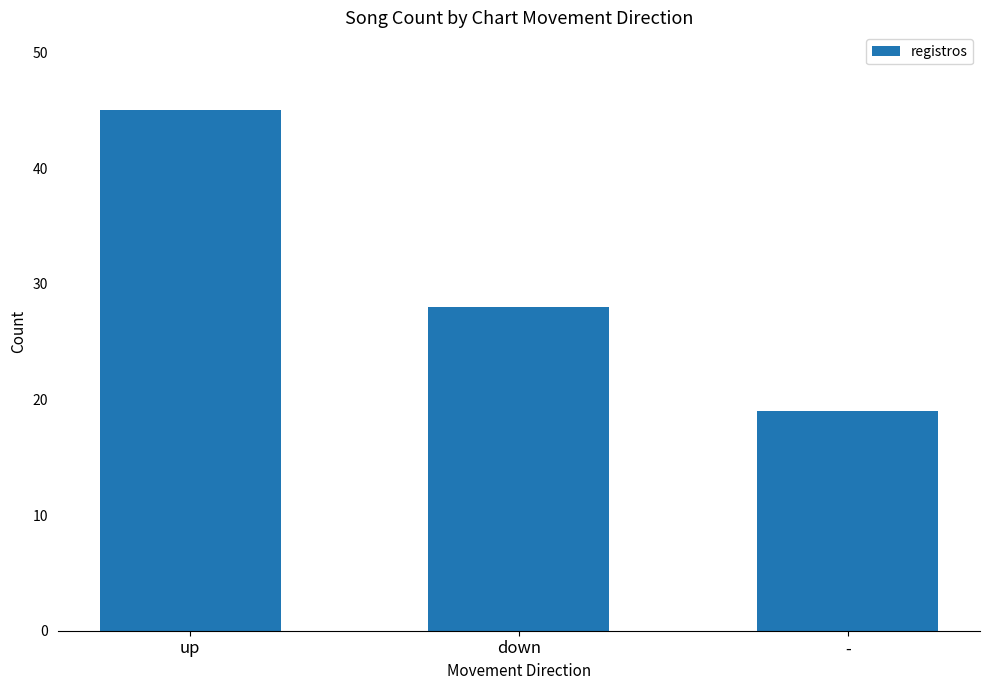

What is the change in value from up to -?

-26